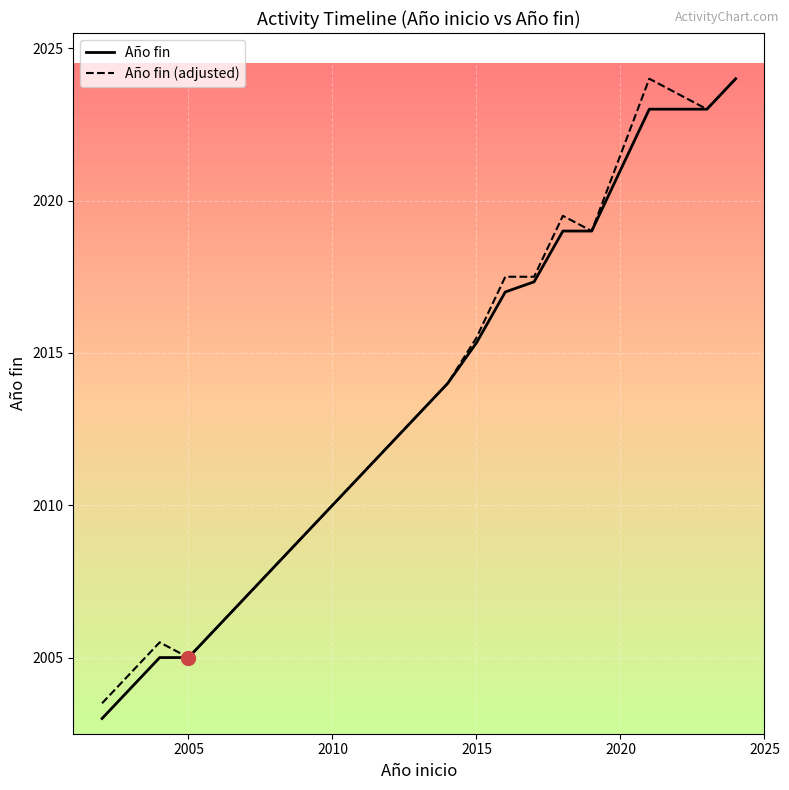

What are all the series names shown in the legend?

Año fin, Año fin (adjusted)